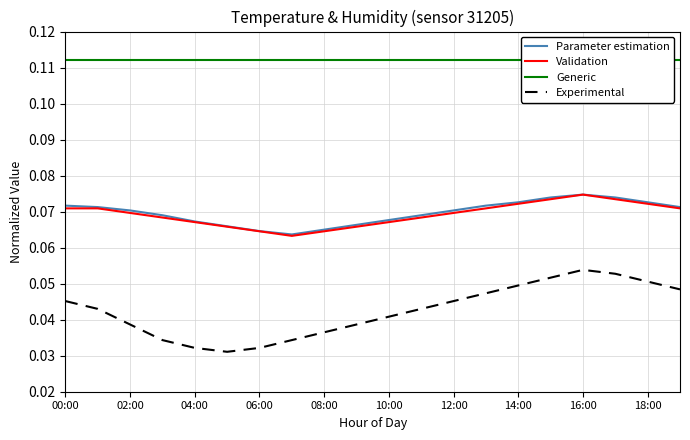

The Parameter estimation series shows 0.0 at 18:00. True or false?

False